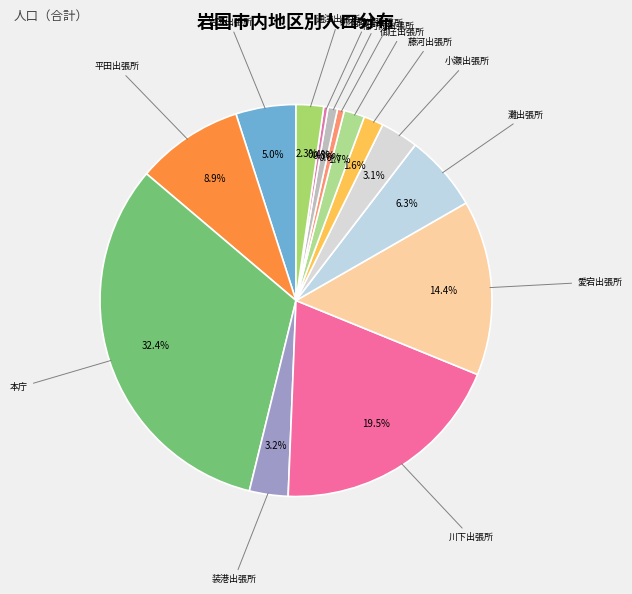

What is the largest slice in the pie chart?

本庁